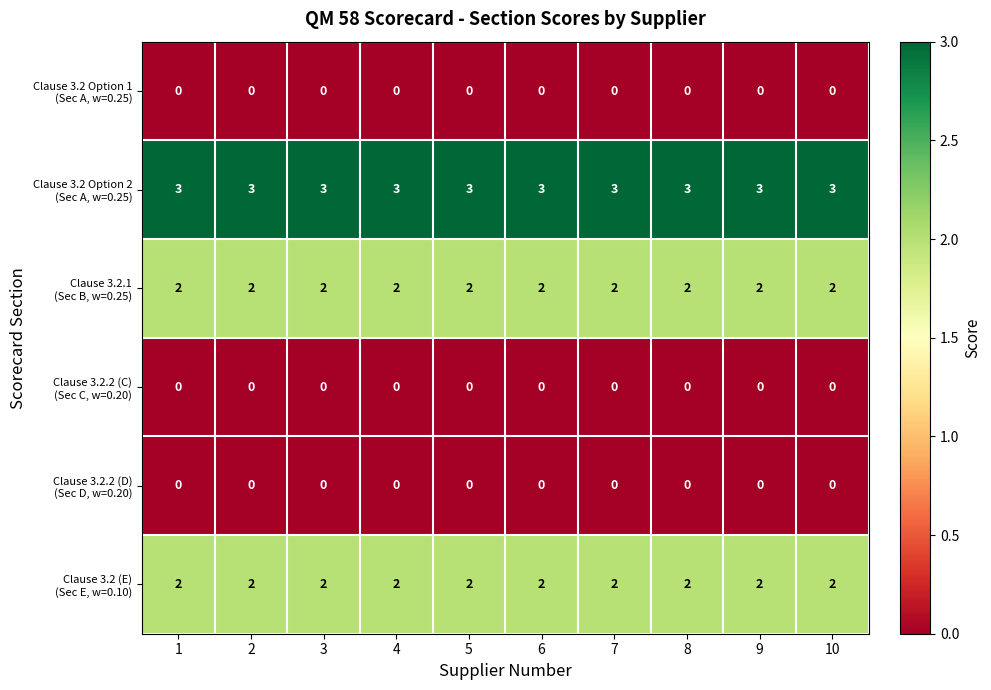

What is the total value across all series at 6?

7